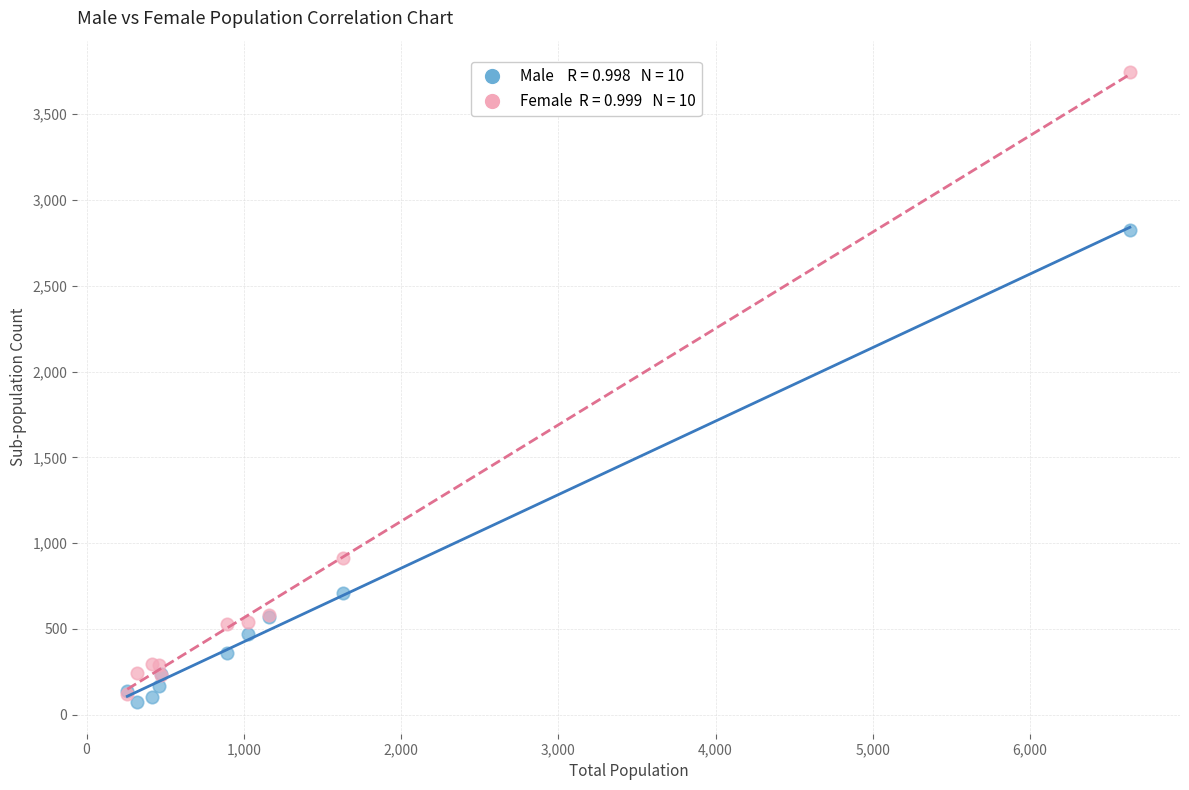

Across all series, what Y value is closest to 1909?

2827